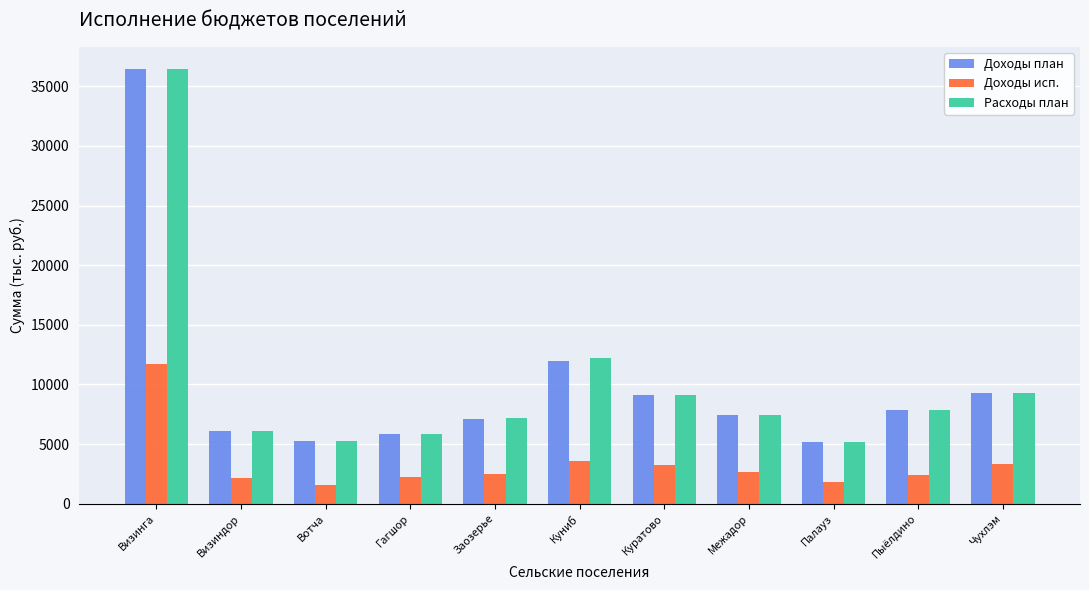

How many groups of bars are there?

11